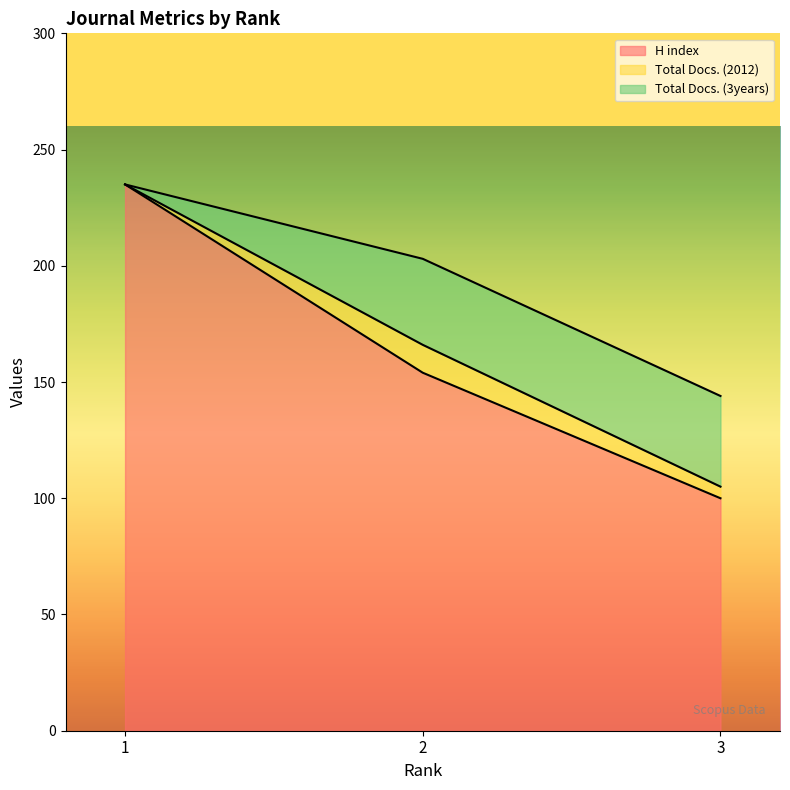

What is the spread (max minus min) of values at 1?

235